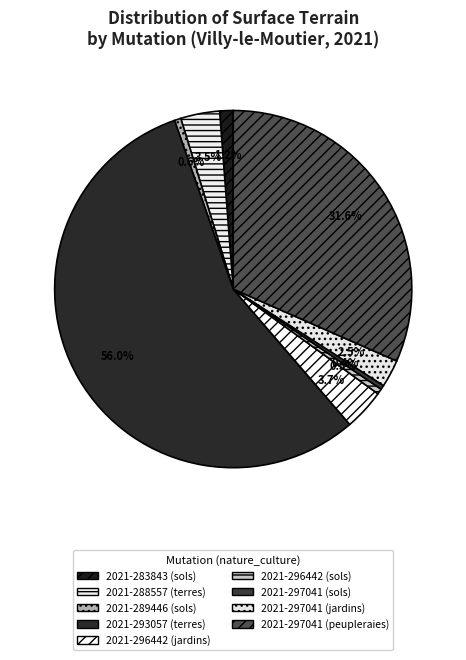

To the nearest percent, what percentage of the pie is 2021-297041 (peupleraies)?

32%